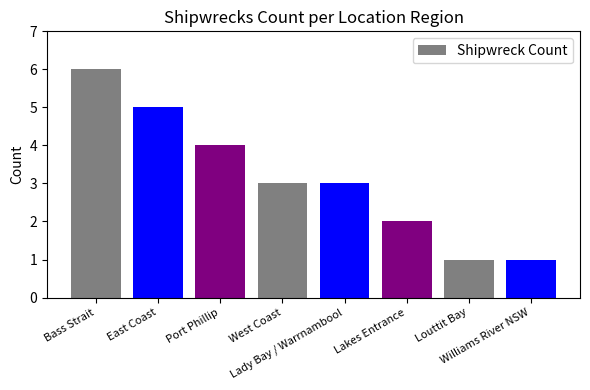

The chart shows a value of 2 at Williams River NSW. True or false?

False